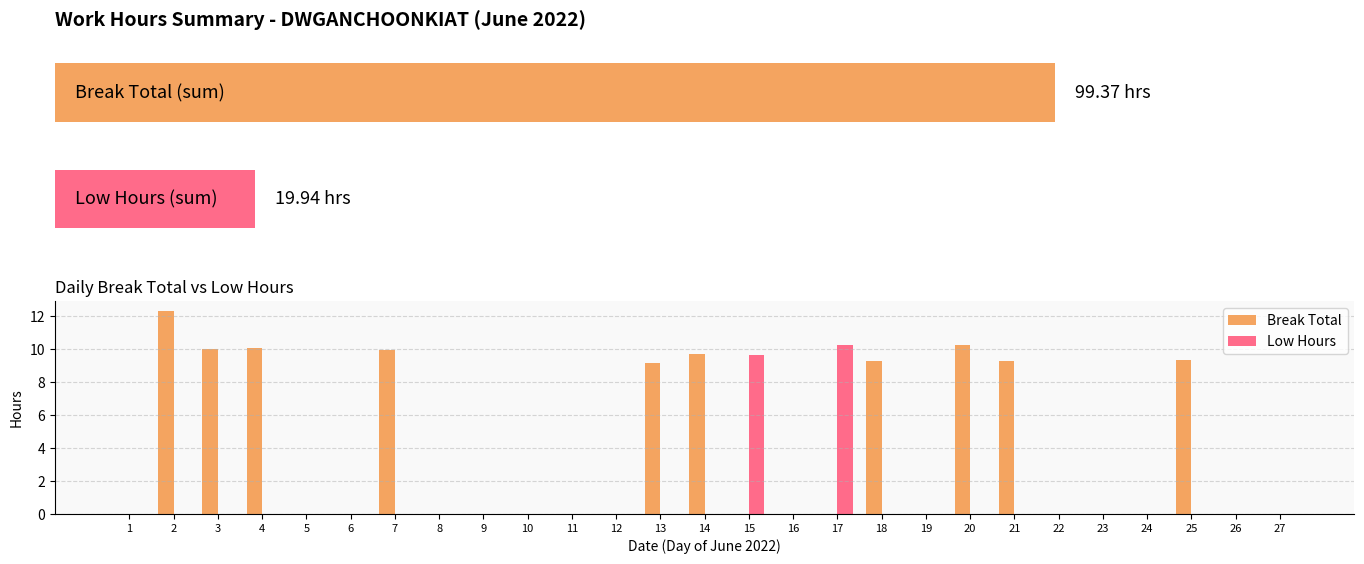

What is the label of the 15th bar from the left?

14